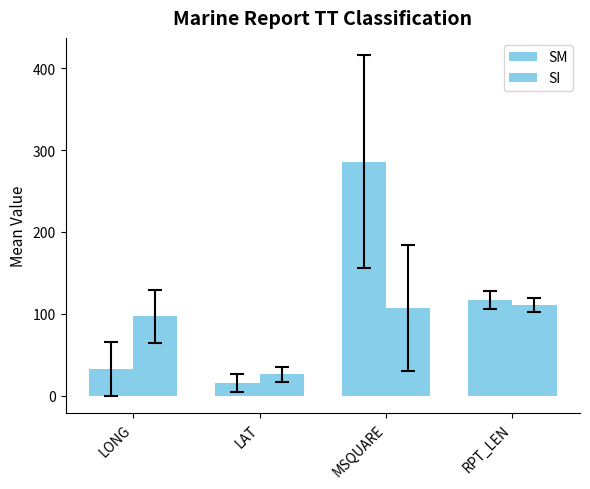

What is the minimum value shown in the chart?

15.5